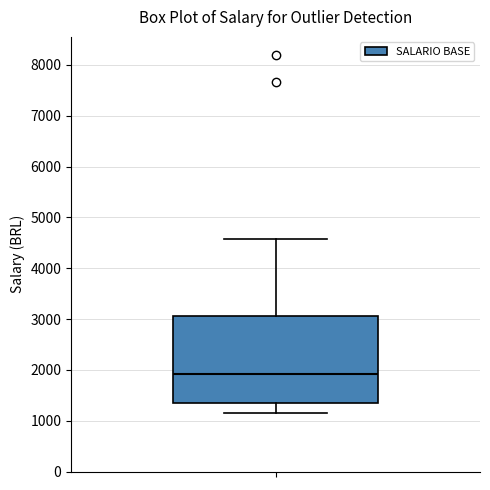

Where is the upper edge of the box on the y-axis? The values are not printed on the chart, so give them approximately, as read against the axis.

3100